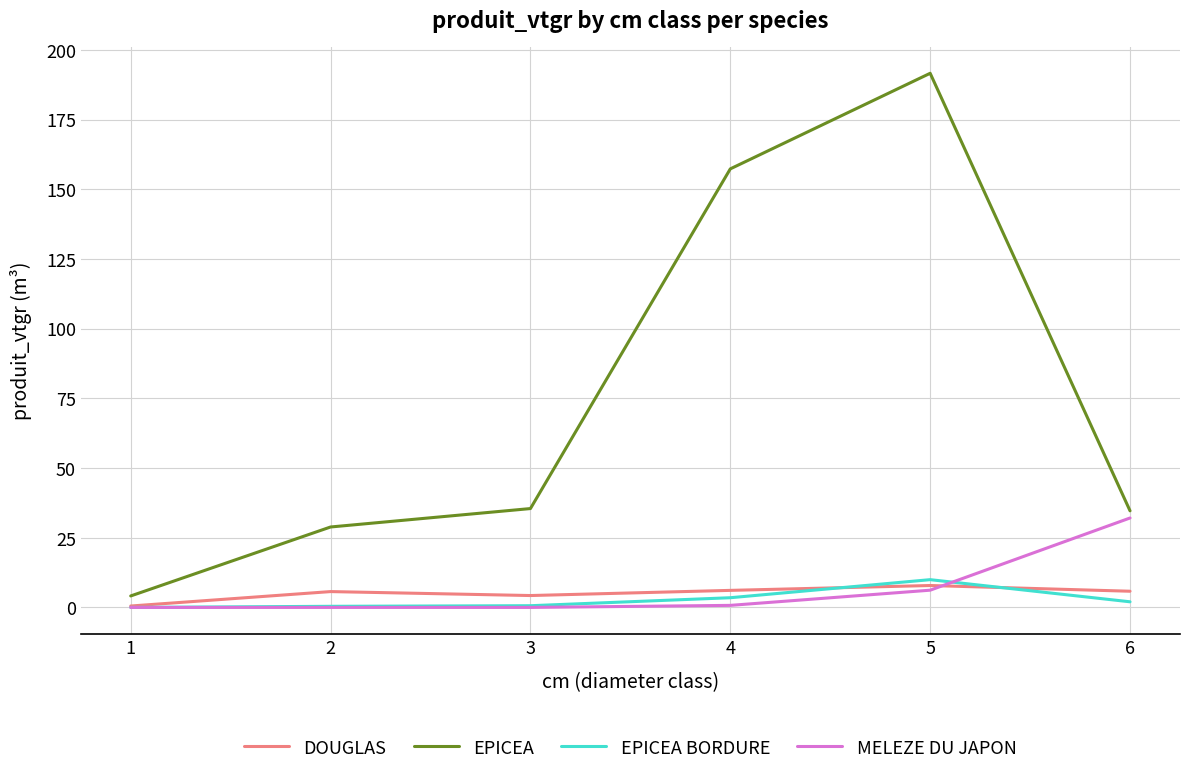

At which category does the chart reach its peak across all series?

5